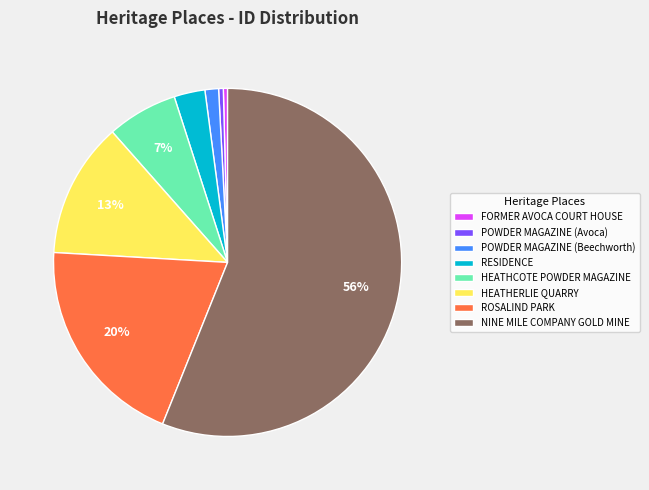

Does POWDER MAGAZINE (Beechworth) account for over 50% of the chart?

No